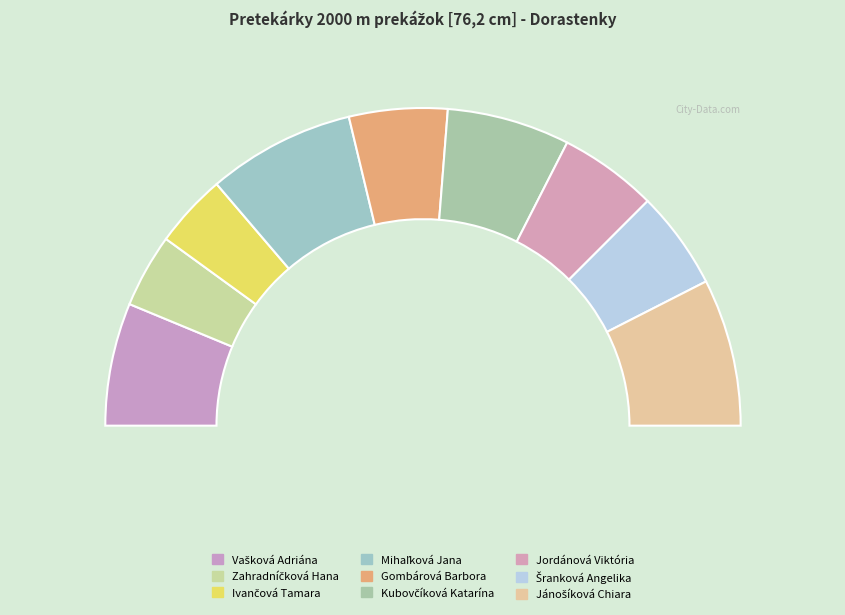

To the nearest percent, what portion does Mihaľková Jana represent?

15%